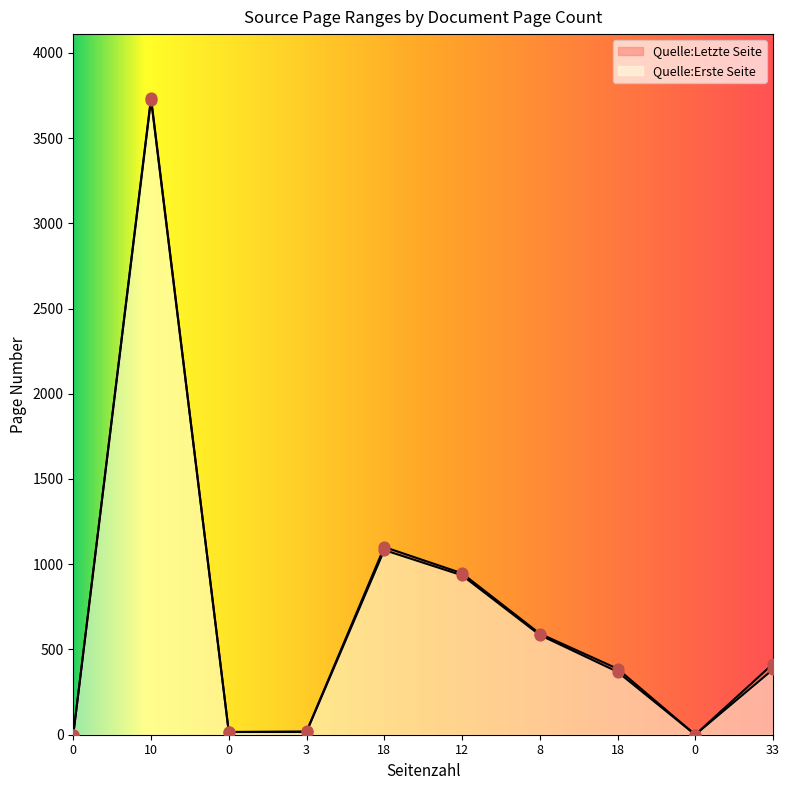

At which category is the sum across all series the highest?

10